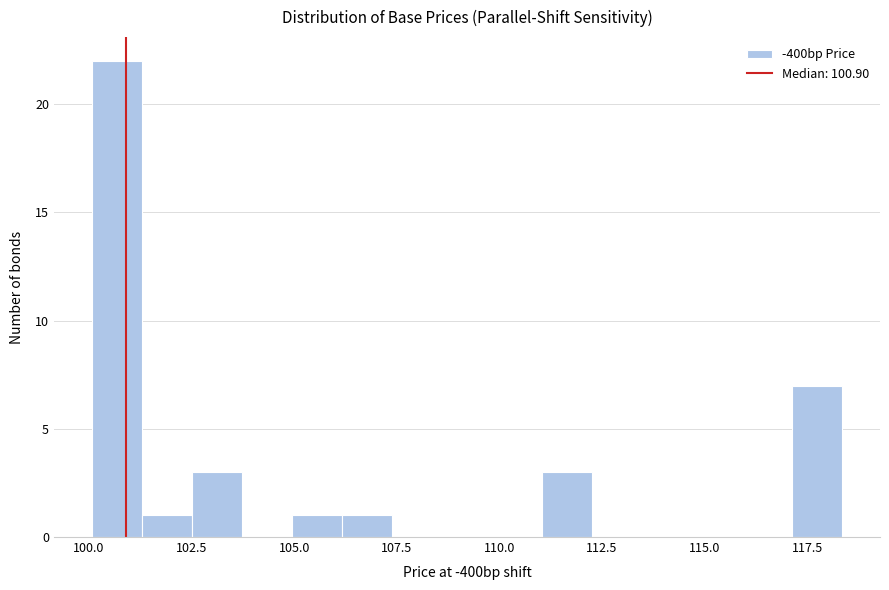

Around what value on the x-axis is the tallest bar? Give the approximate position of its centre, as read against the axis.

100.5